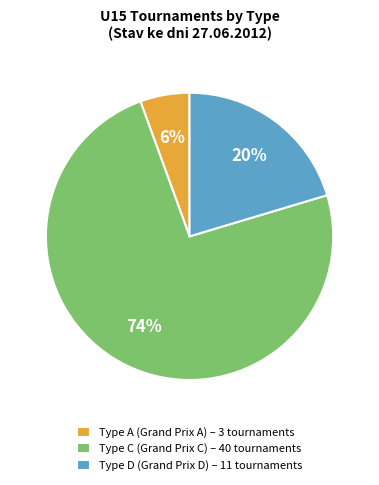

Is it true that Type C (Grand Prix C) – 40 tournaments is 66% of the pie?

False